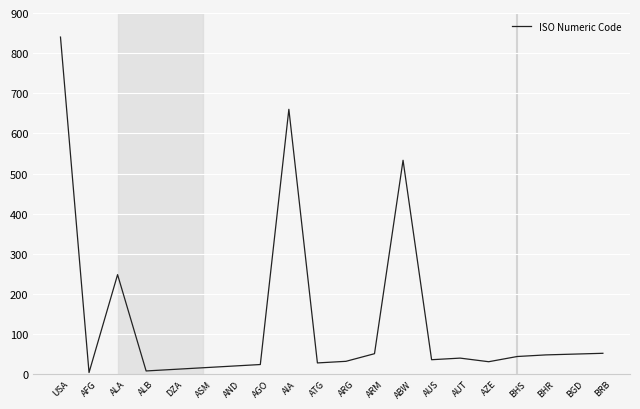

Between DZA and ALA, which is larger?

ALA